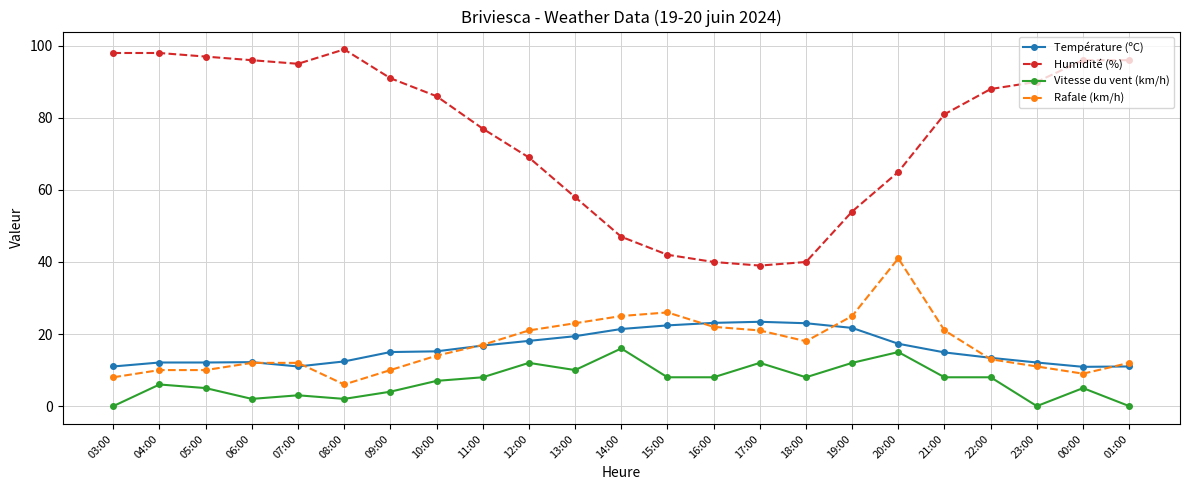

True or false: Vitesse du vent (km/h) and Humidité (%) intersect in this chart.

False